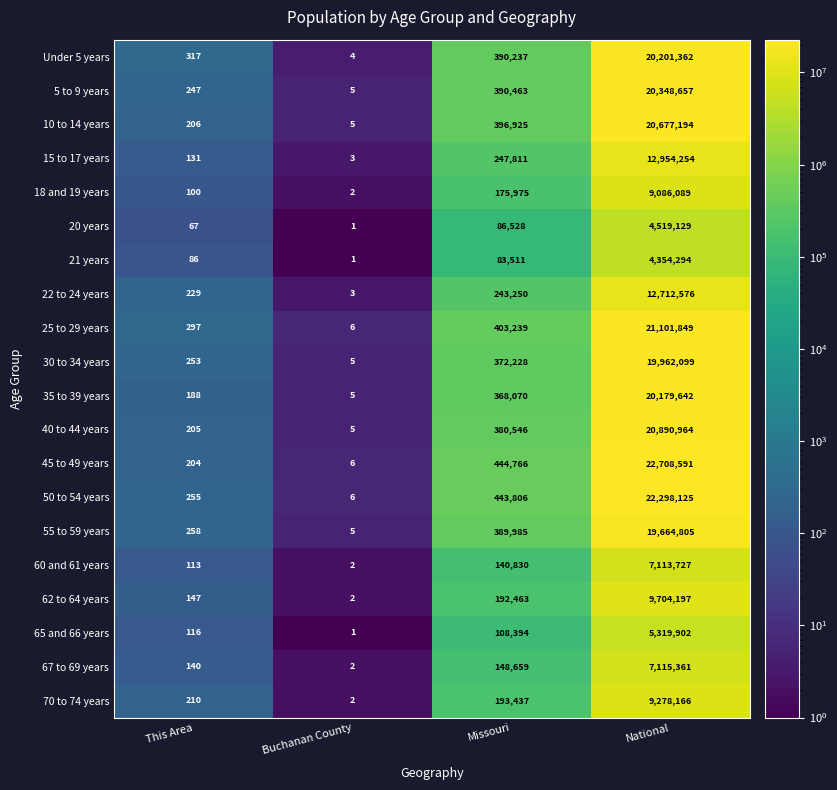

What is the sum of the 5 to 9 years values at National and This Area?

20348904